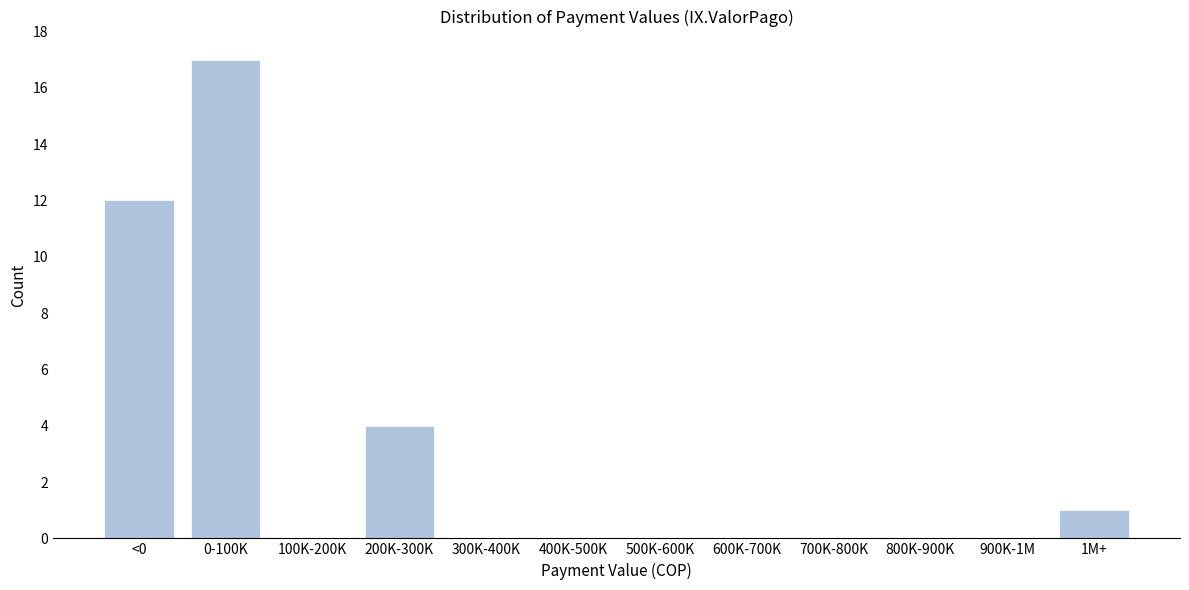

Reading left to right, transcribe all the data shown in this chart.

<0=12	0-100K=17	100K-200K=0	200K-300K=4	300K-400K=0	400K-500K=0	500K-600K=0	600K-700K=0	700K-800K=0	800K-900K=0	900K-1M=0	1M+=1